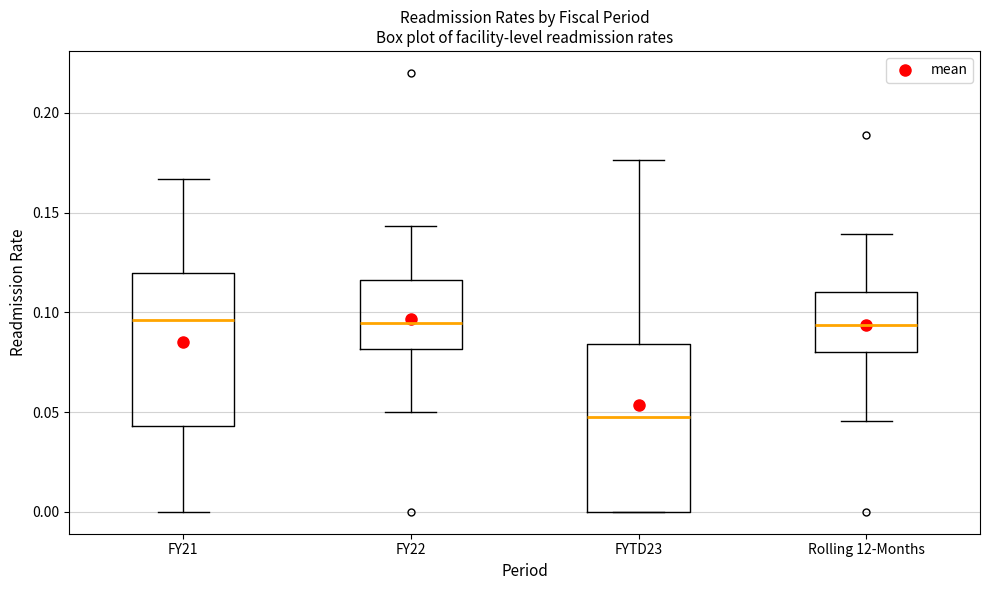

Comparing the boxes themselves (not the whiskers), which one is the tallest?

FYTD23